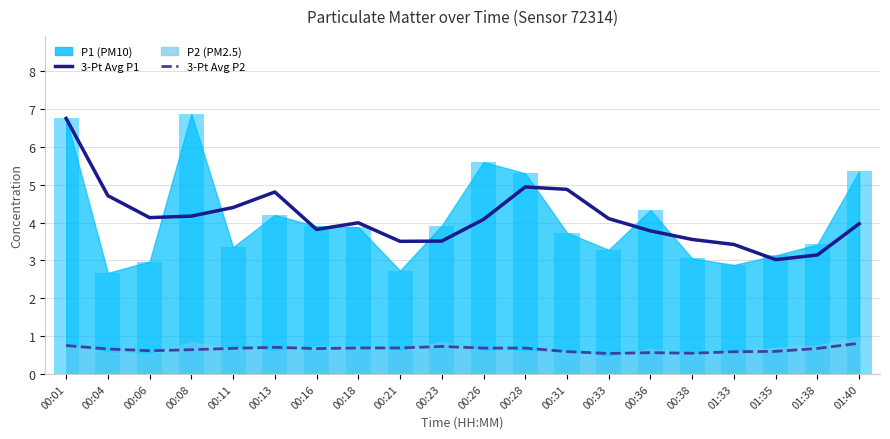

Is it true that 3-Pt Avg P1 equals 3.0 at 01:35?

True